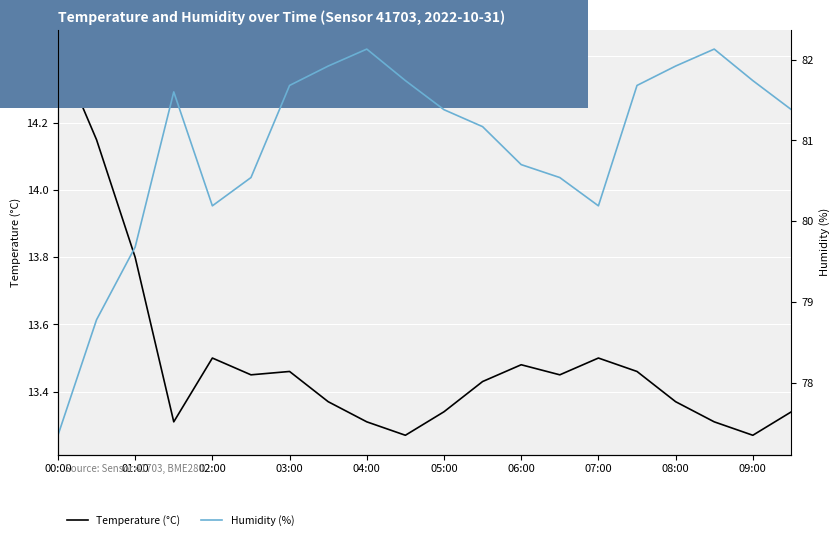

List the series in order of their peak value, highest first.

Humidity (%), Temperature (°C)